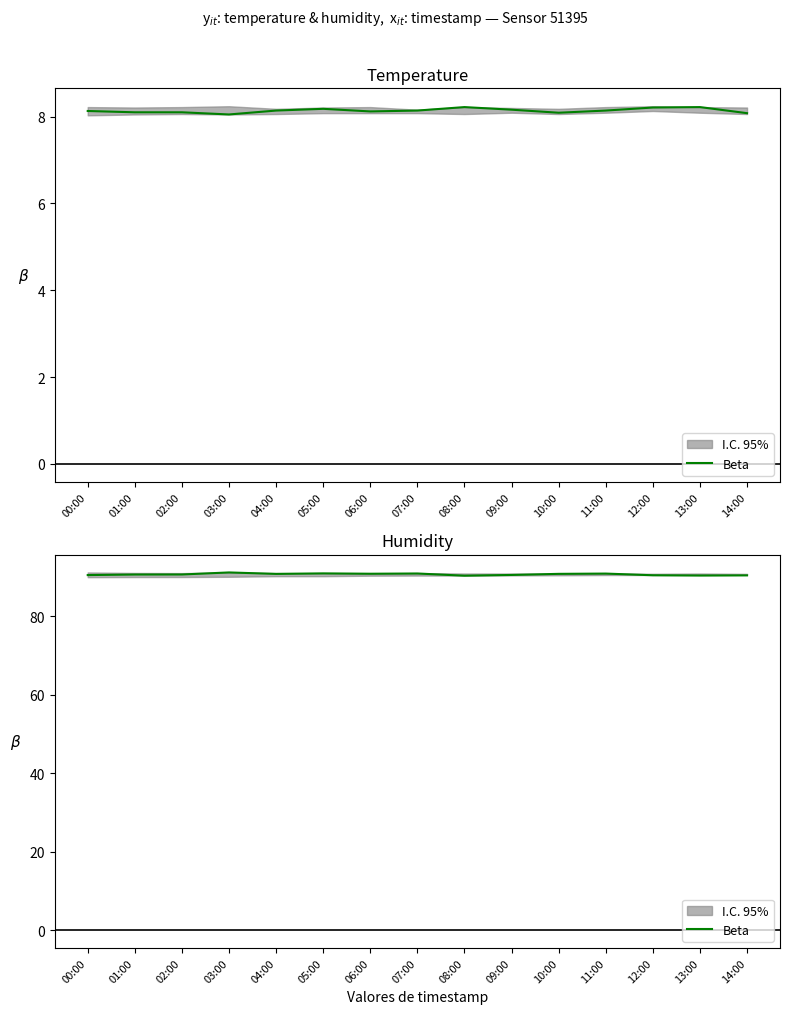

Count the number of data series in this chart.

1